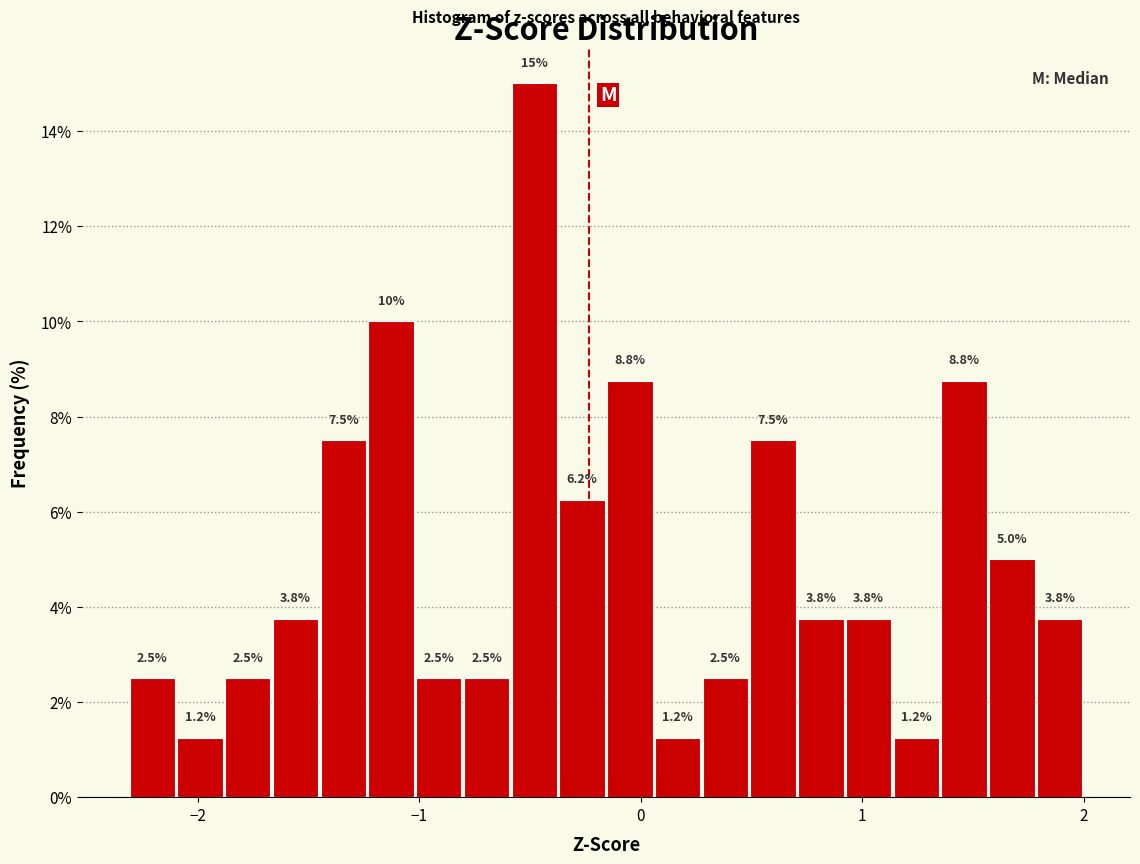

Read against the x-axis, roughly where is the centre of the tallest bar?

-0.5